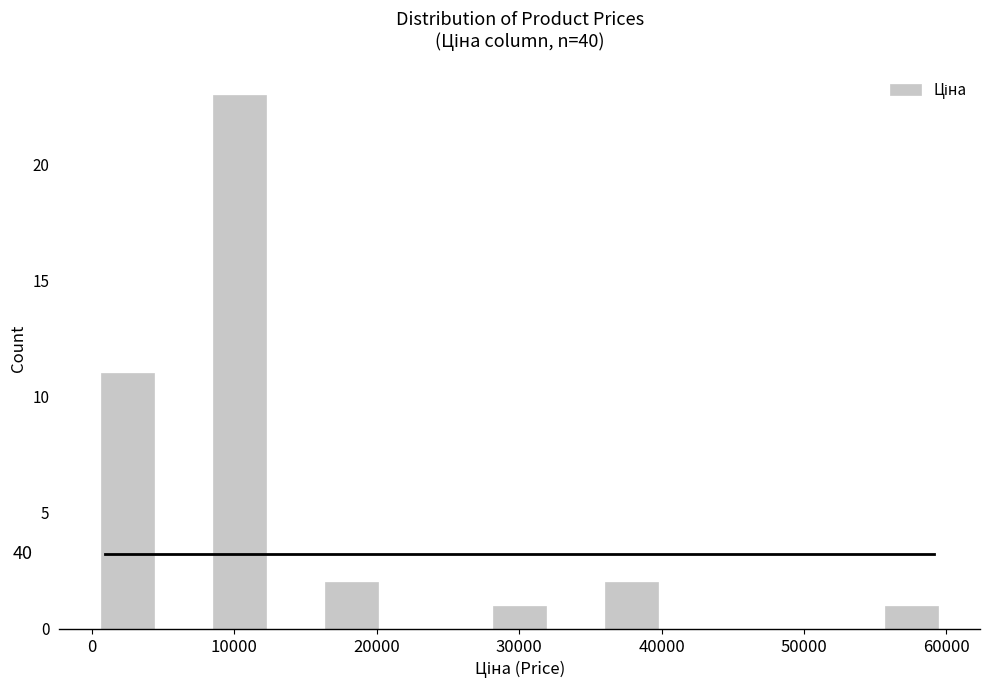

Read against the x-axis, roughly where is the centre of the tallest bar?

10000